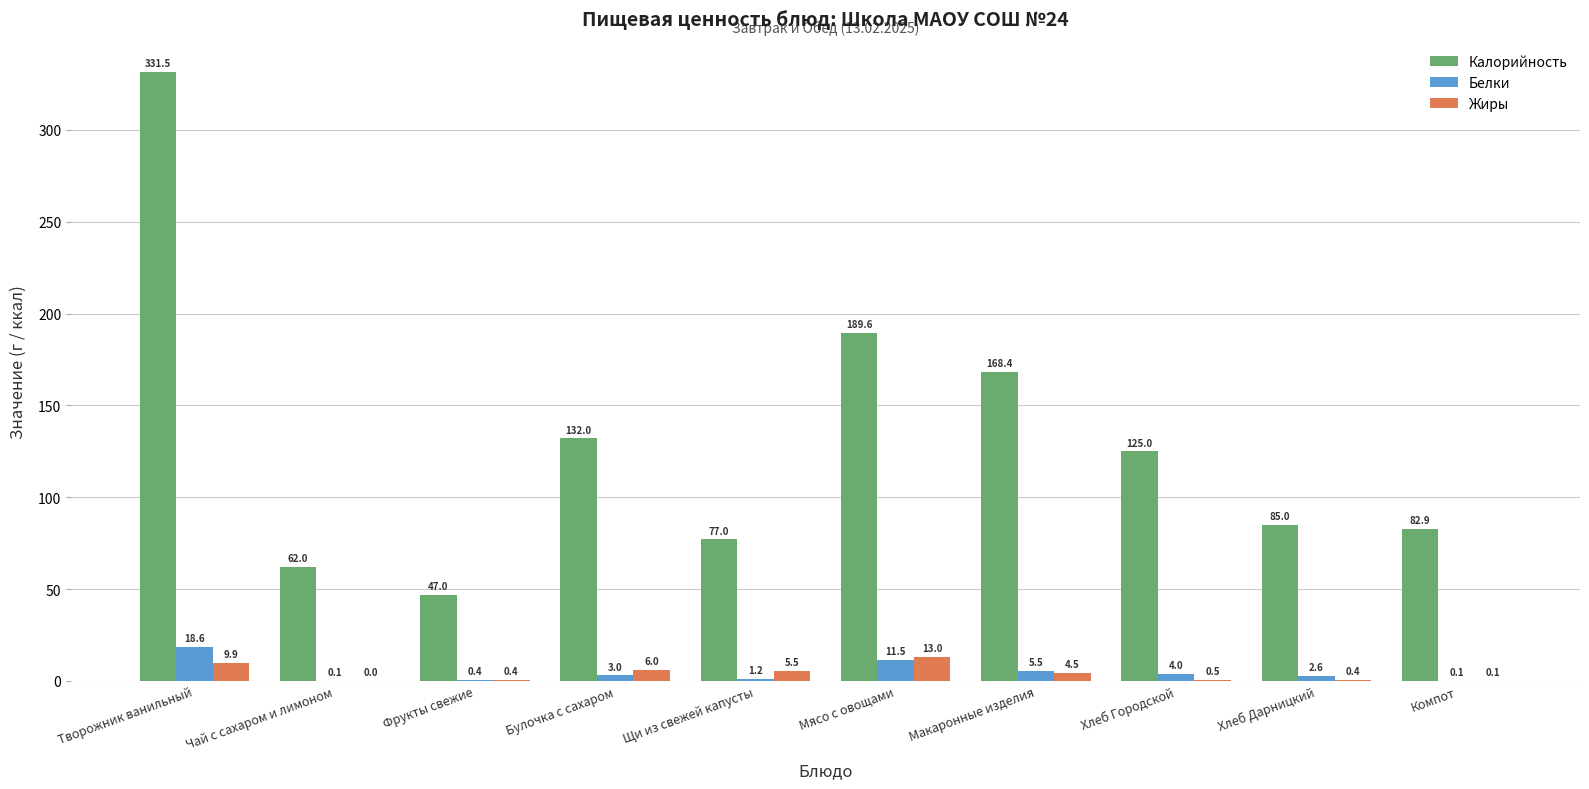

How many groups of bars are there?

10